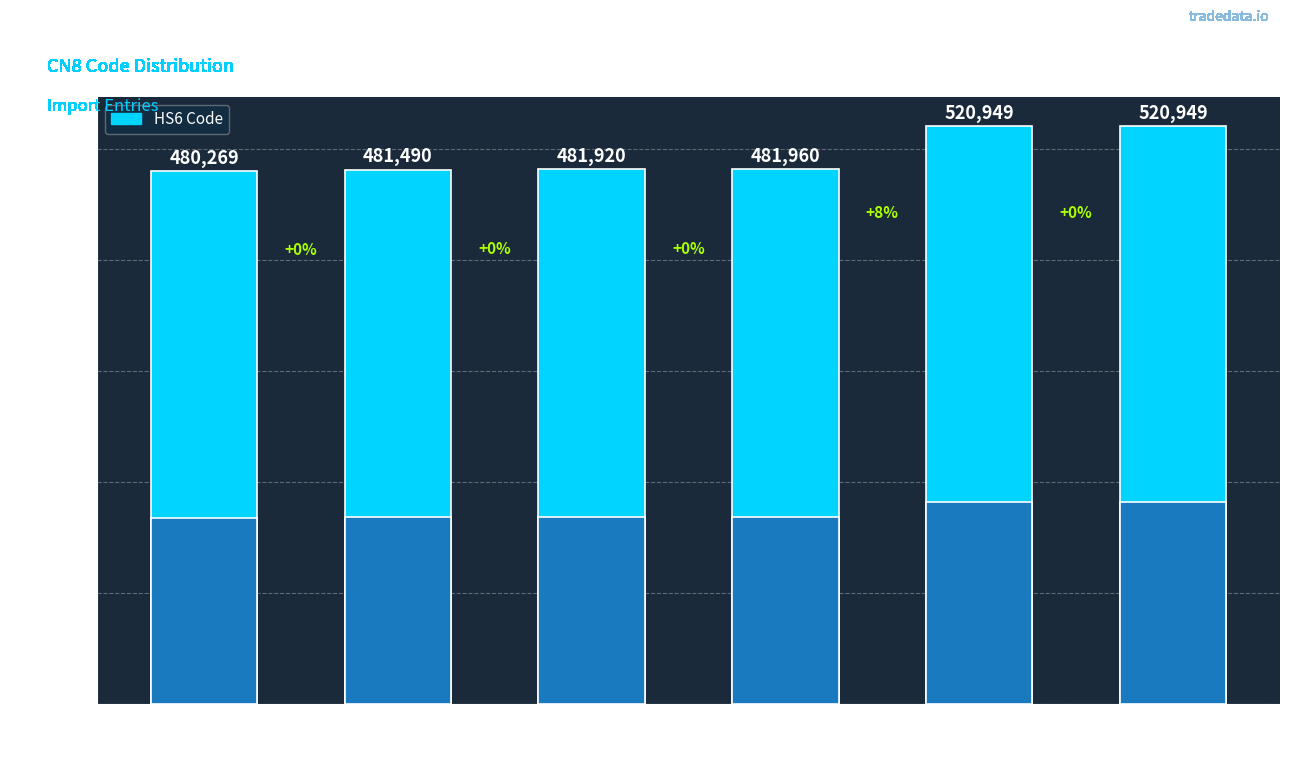

Which has a higher value, September 2022 or February 2021?

September 2022